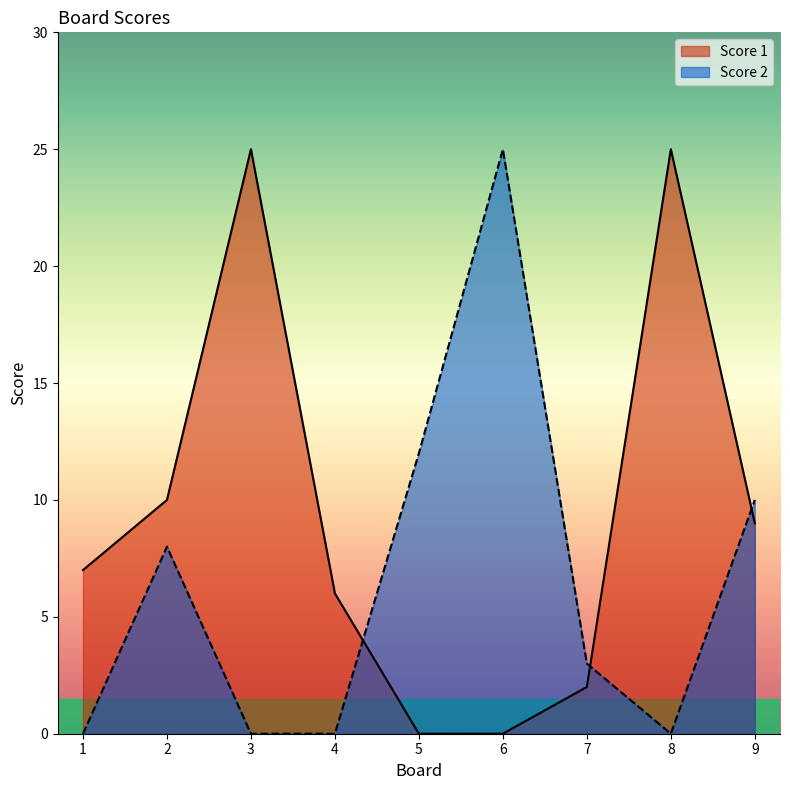

What is the total value across all series at 1?

7